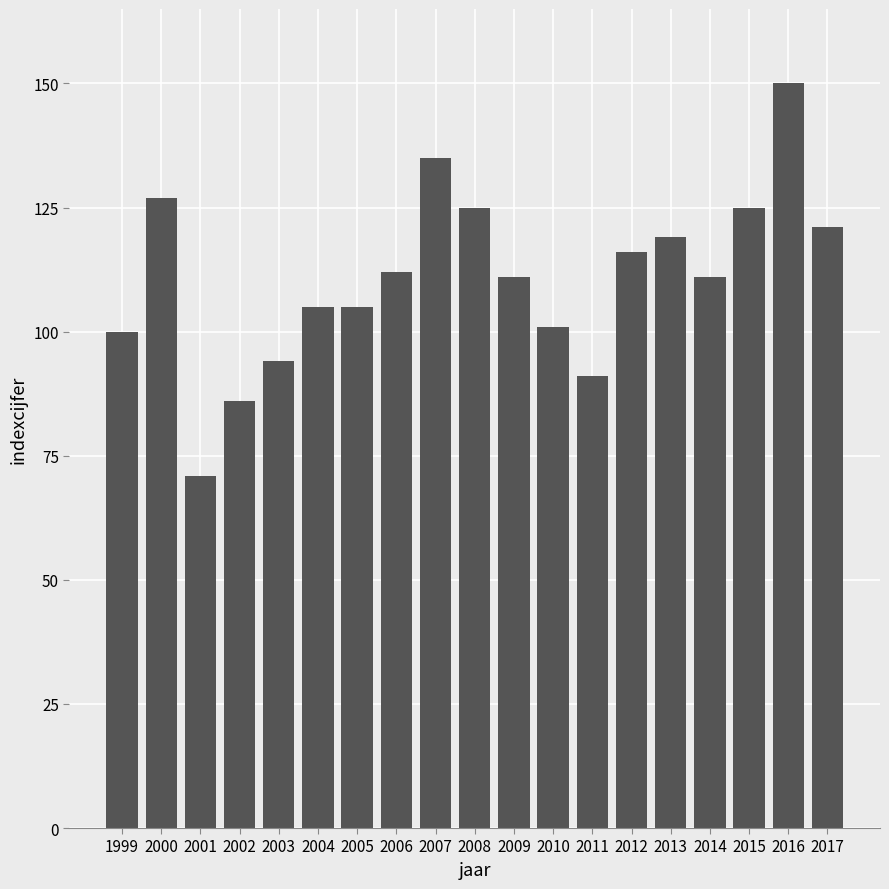

Which has a higher value, 2012 or 2008?

2008